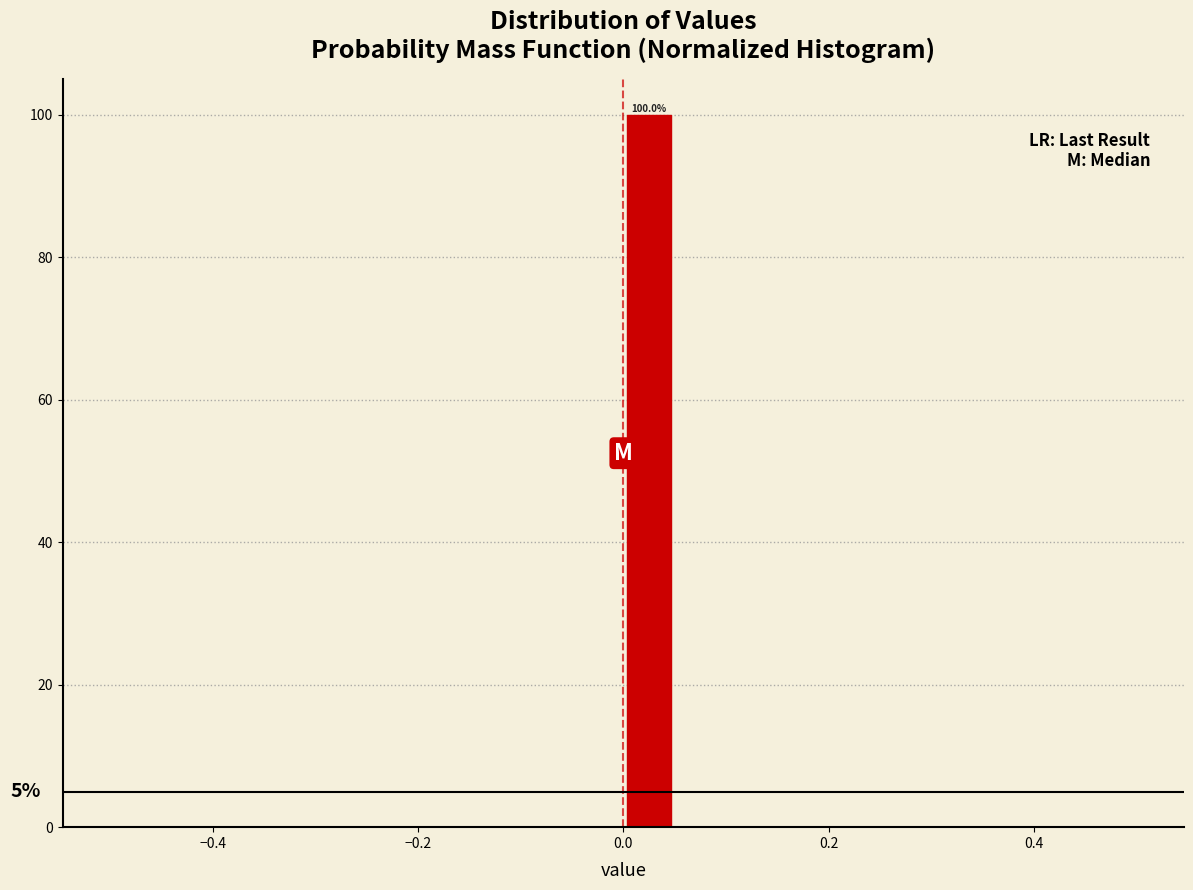

Around what value on the x-axis is the tallest bar? Give the approximate position of its centre, as read against the axis.

0.02